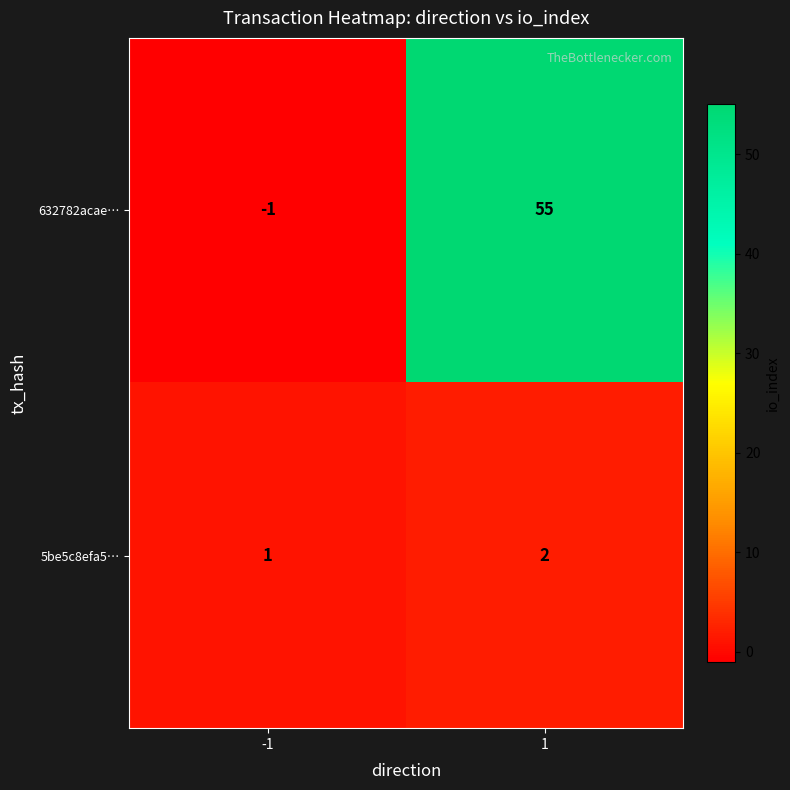

Which series has the largest range (max minus min)?

632782acae…